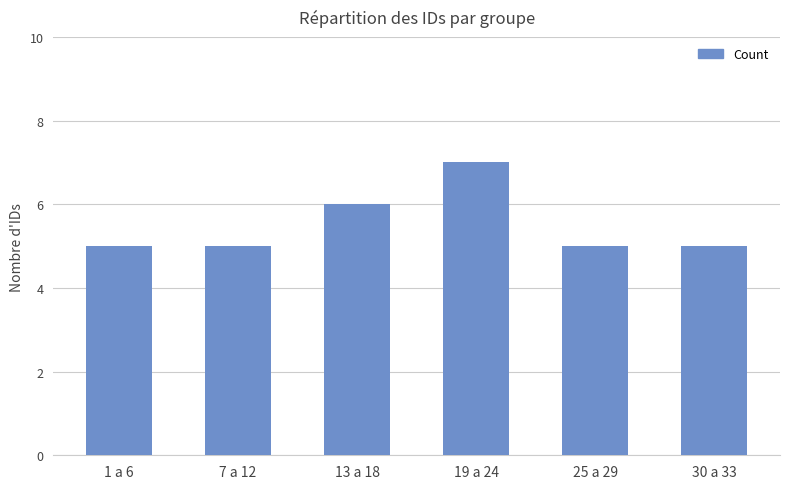

Approximately how many times larger is the value at 25 a 29 compared to 19 a 24?

0.7